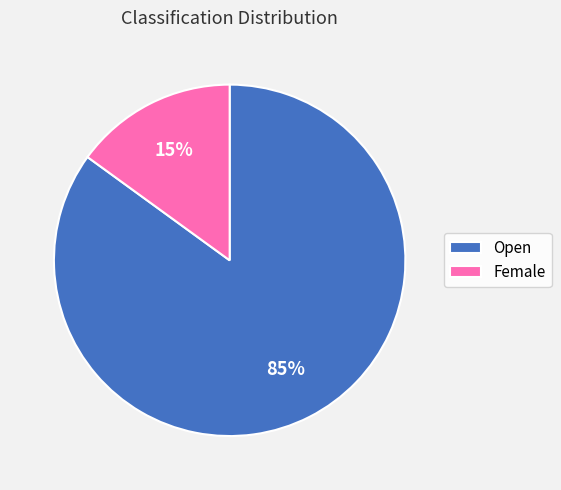

To the nearest percent, what portion does Open represent?

85%